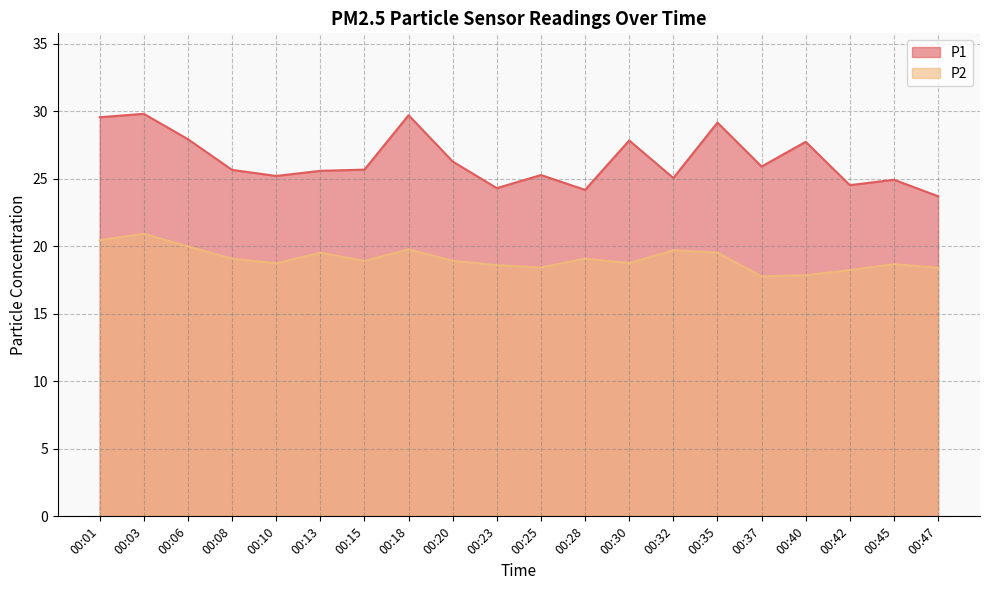

What are all the series names shown in the legend?

P1, P2